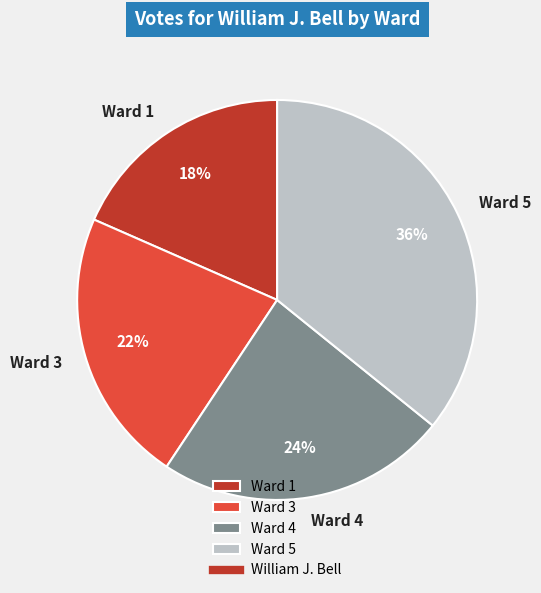

The Ward 3 slice represents 22% of the pie. True or false?

True